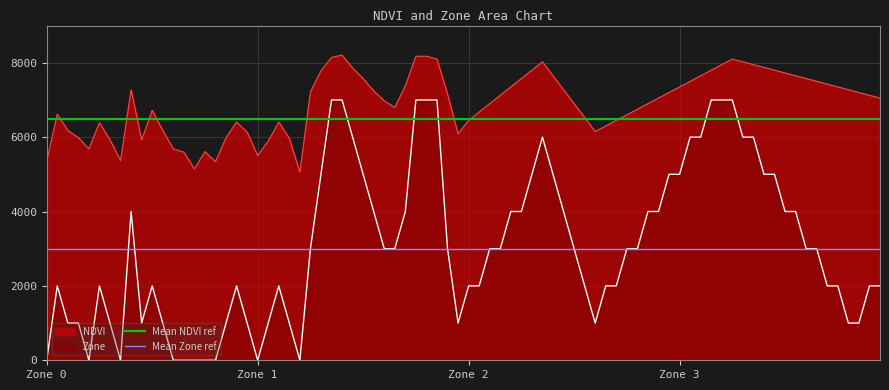

What is the maximum value for Zone?

7000.0